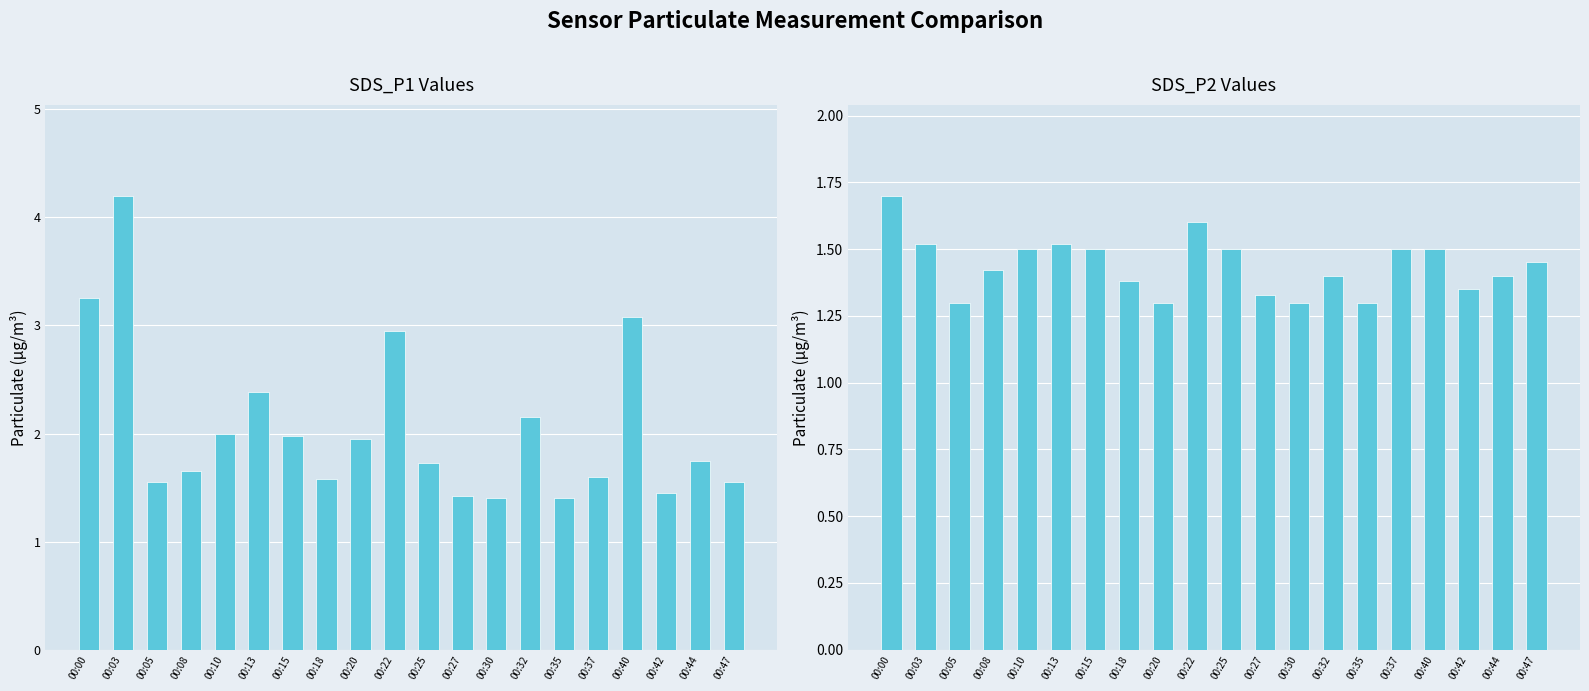

Which series changed the most between 00:15 and 00:27?

SDS_P1